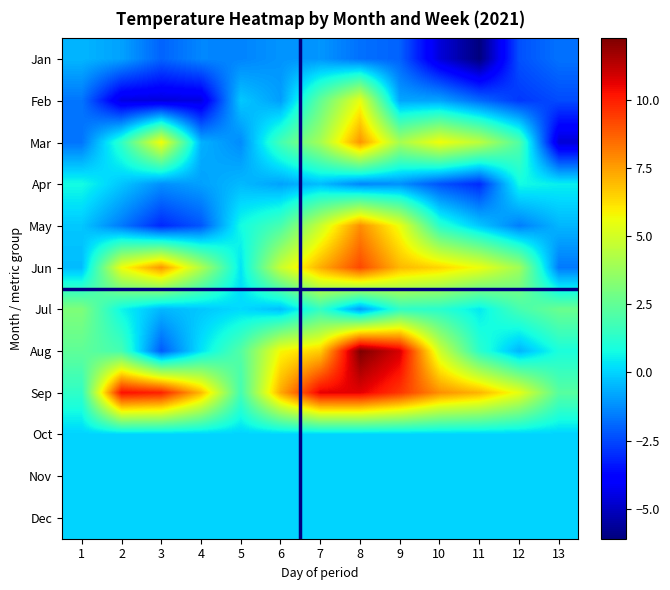

Between 11 and 8, which is larger?

8